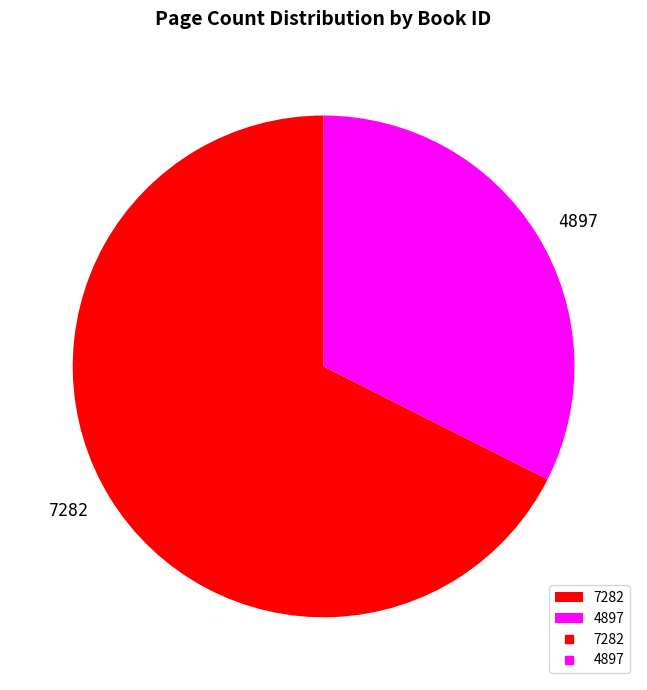

Which category has the smallest portion of the pie?

4897